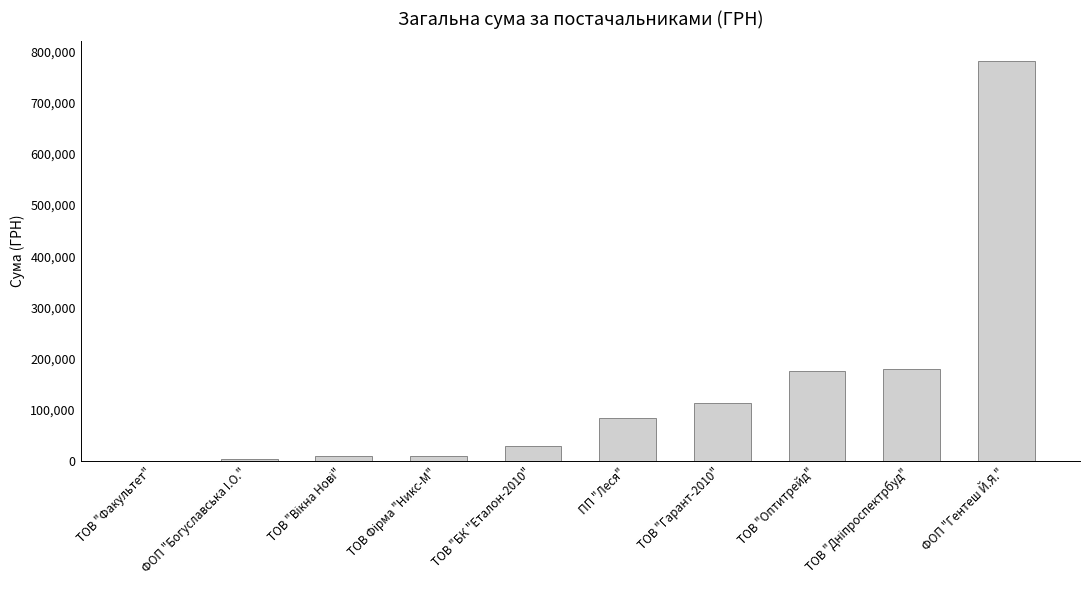

What is the approximate value at ТОВ "Факультет"?

385.0